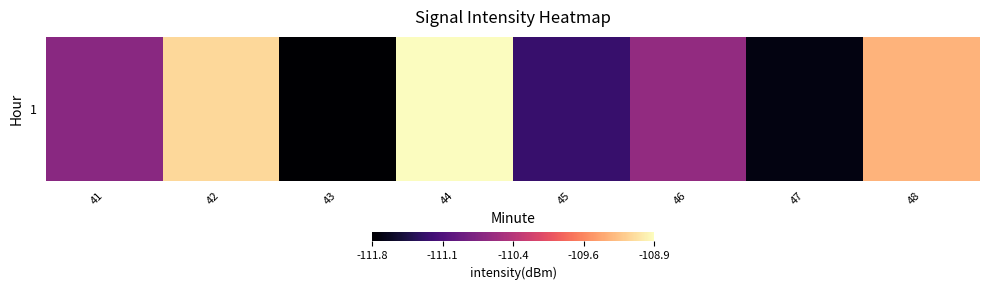

Reading left to right, what are all the values shown in this chart?

-110.7	-109.1	-111.8	-108.9	-111.3	-110.6	-111.7	-109.3